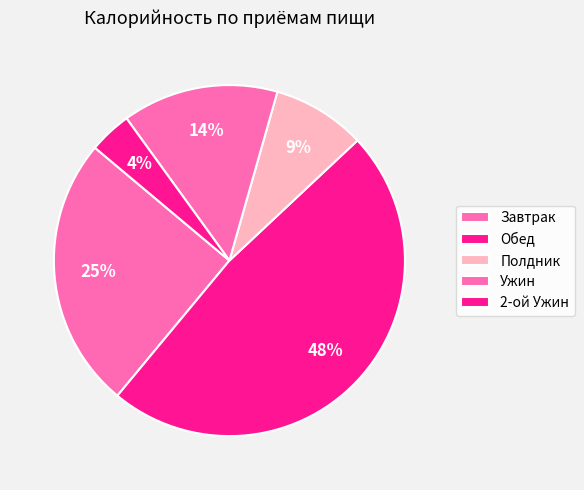

True or false: Ужин accounts for 4% of the total.

False